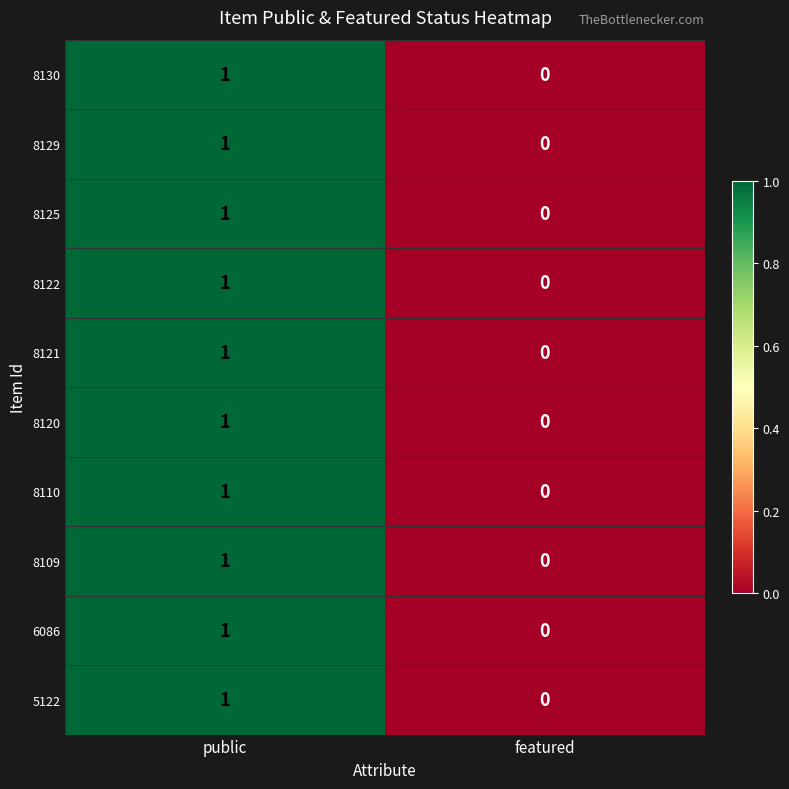

At which label is 8130 closest to 0?

featured